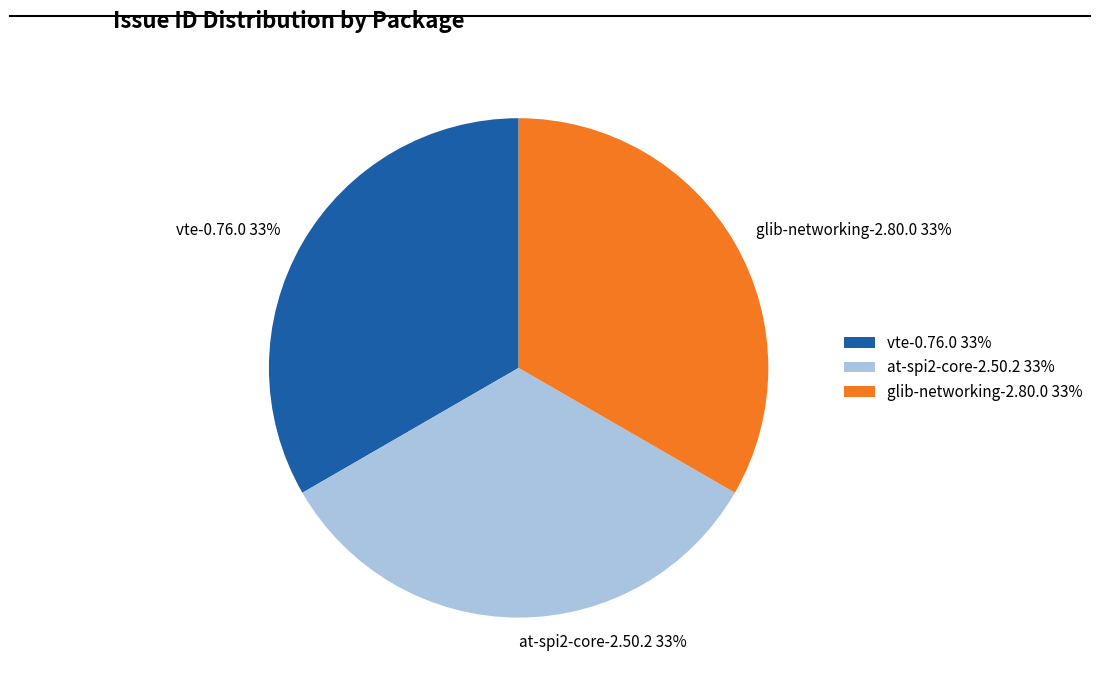

How many segments does this pie chart have?

3